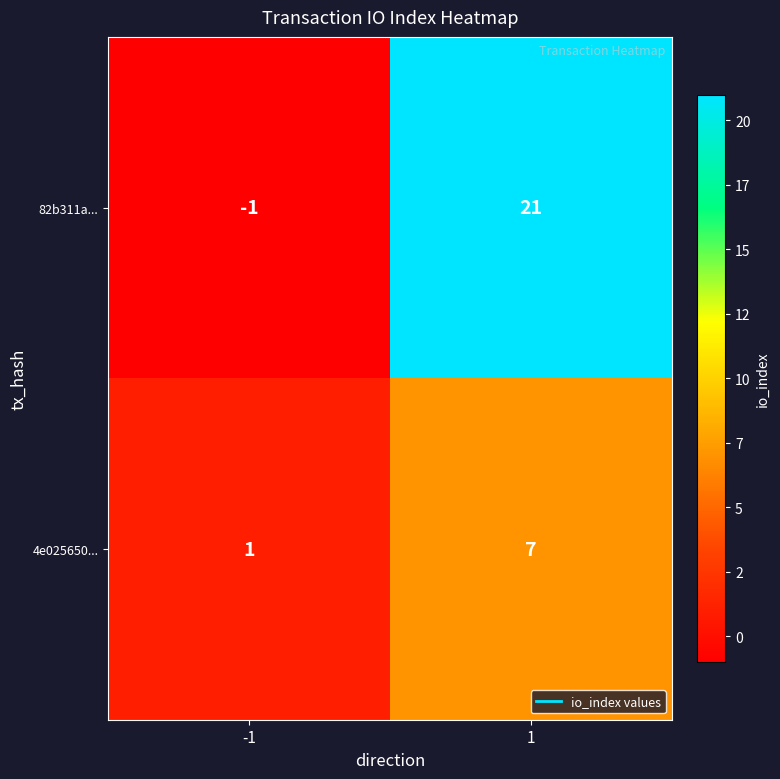

Reading right to left, what are all the values shown in this chart?

82b311a...: 1=21	-1=-1
4e025650...: 1=7	-1=1